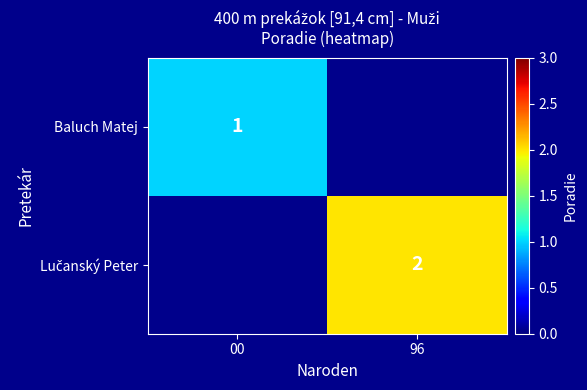

What is the smallest value displayed?

1.0